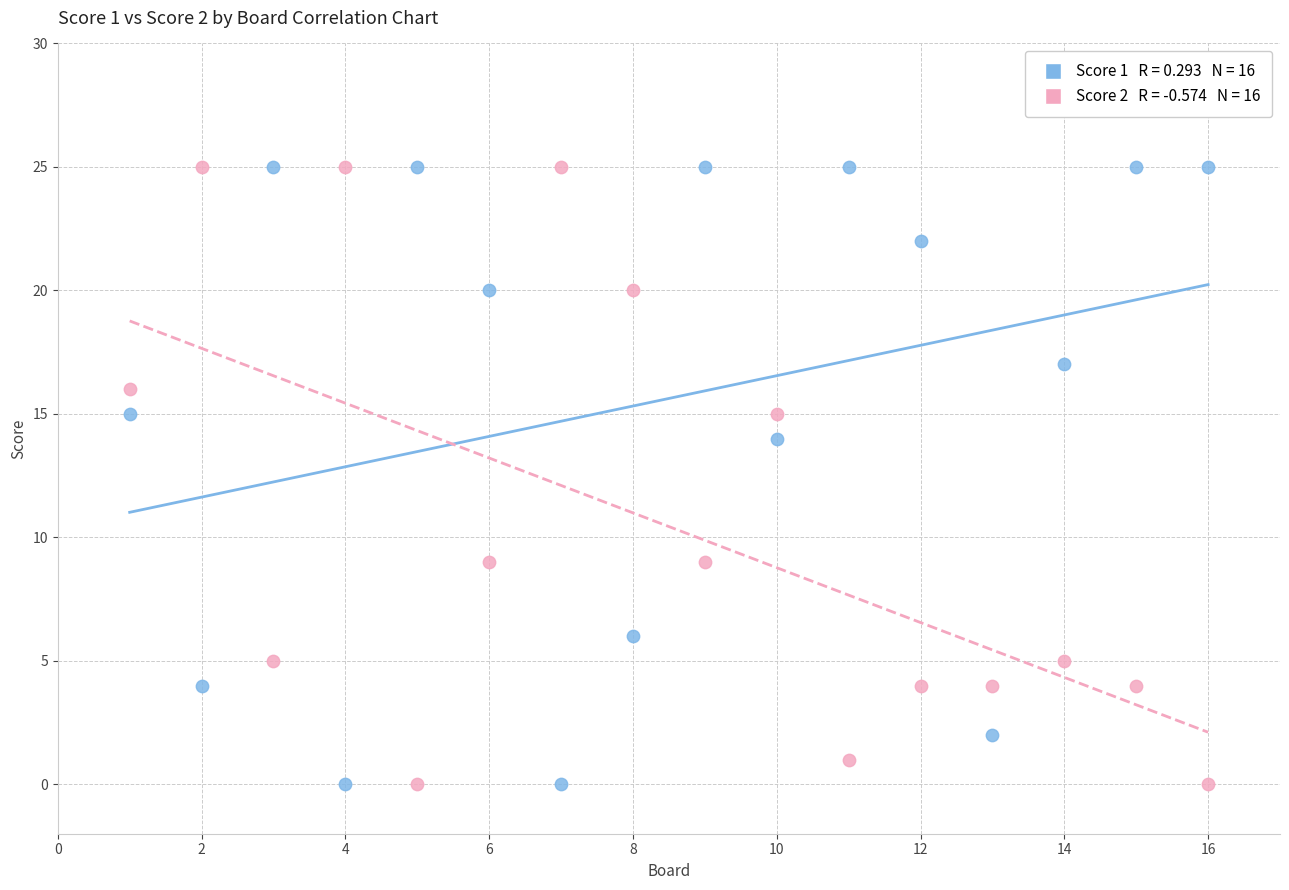

Across all series, what Y value is closest to 12?

14